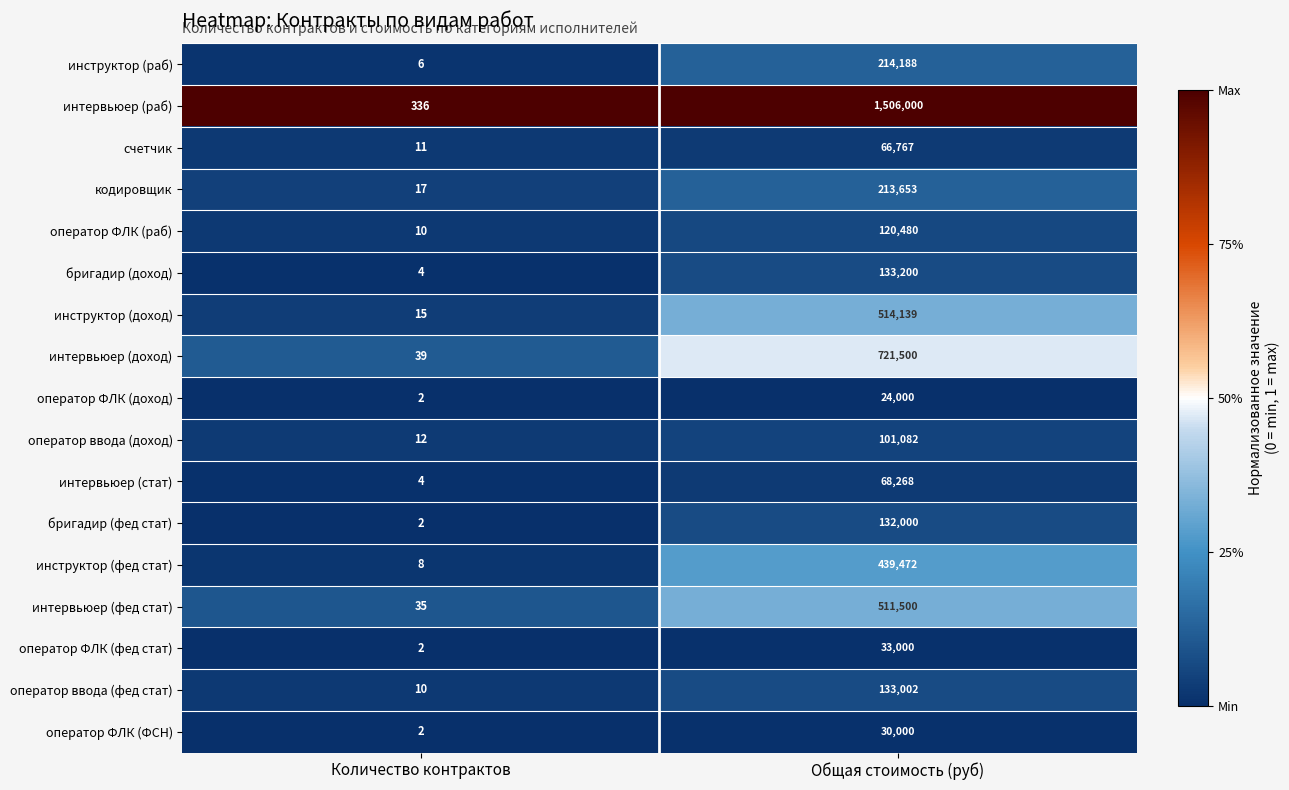

What is the difference between the интервьюер (раб) values at Общая стоимость (руб) and Количество контрактов?

1505664